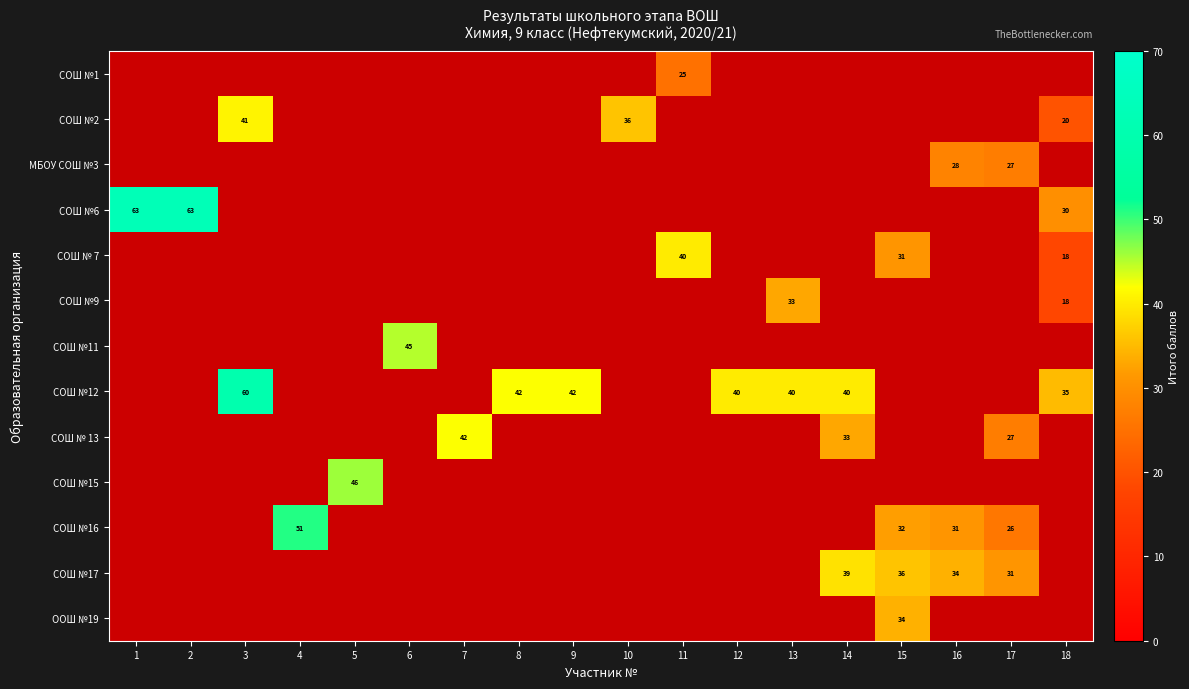

Is the value of СОШ №6 at 1 greater than the value of СОШ № 13 at 14?

Yes